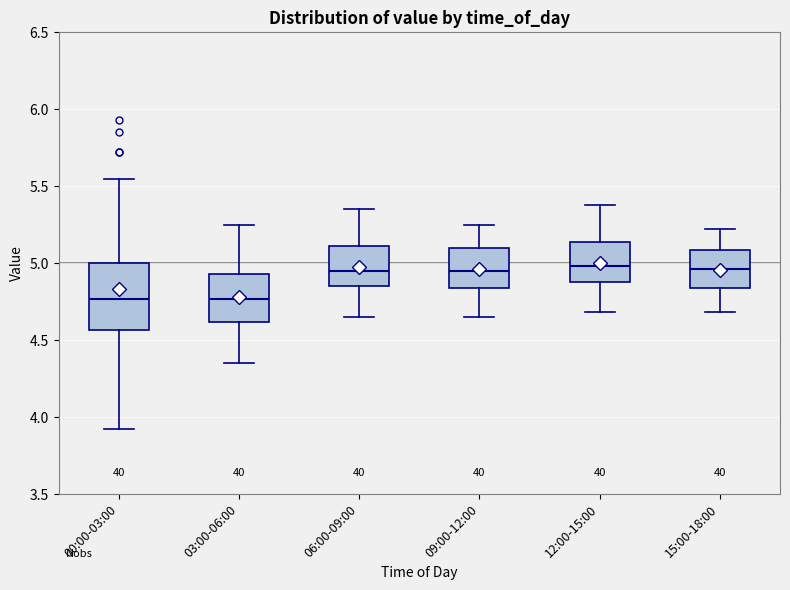

Comparing the boxes themselves (not the whiskers), which one is the tallest?

00:00-03:00